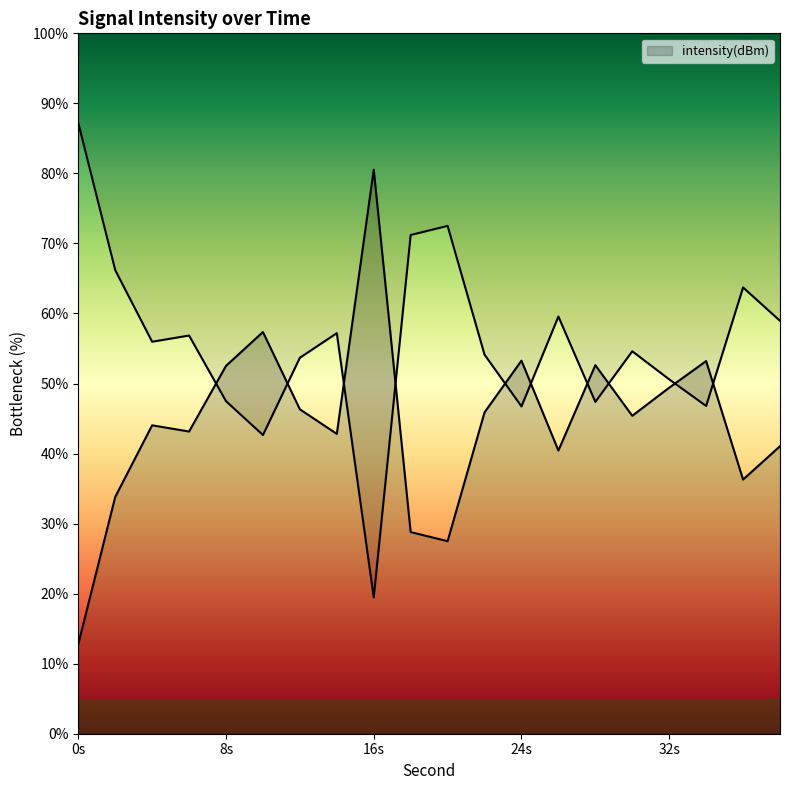

At which label is the value closest to 46?

22